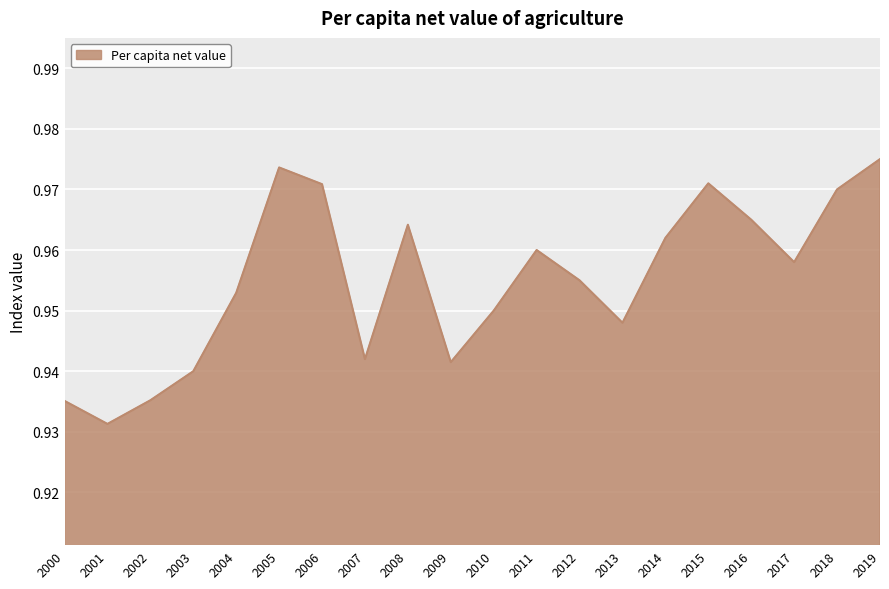

How many lines are shown in the chart?

1